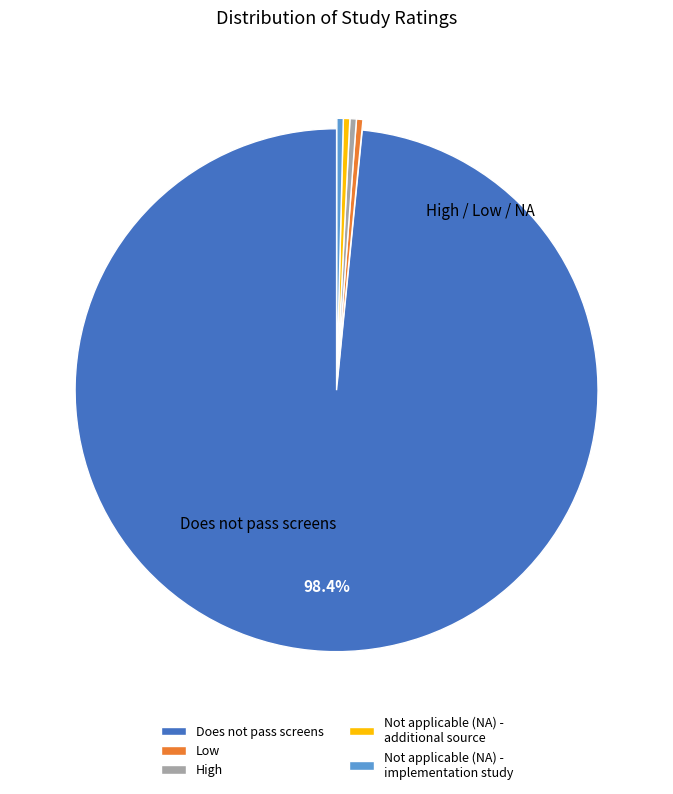

True or false: High accounts for 0% of the total.

True